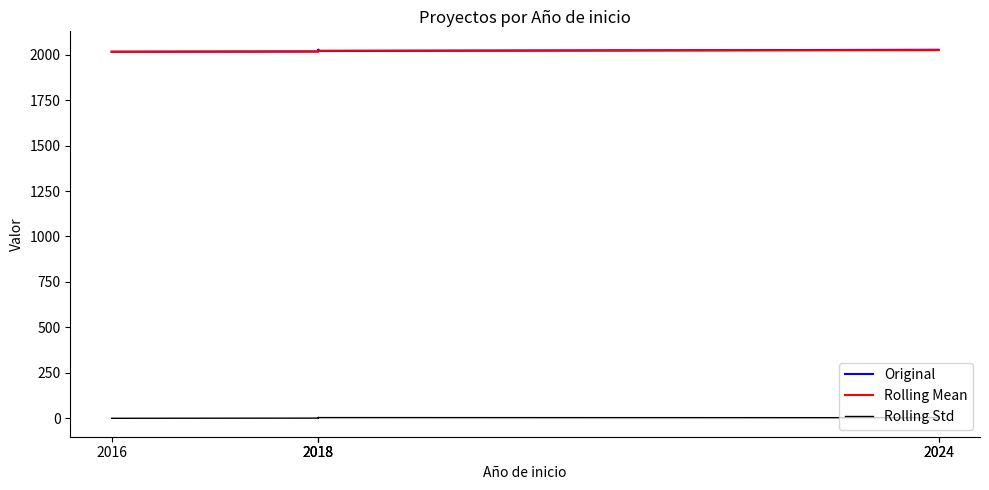

Does the chart display data point markers on the line(s)?

No